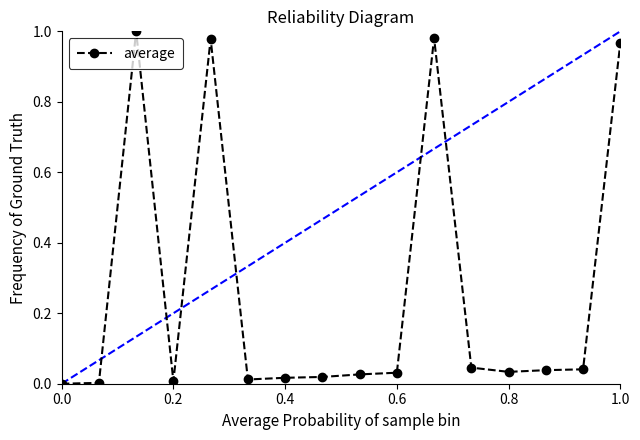

The value at 1.0 is 1.6. True or false?

False